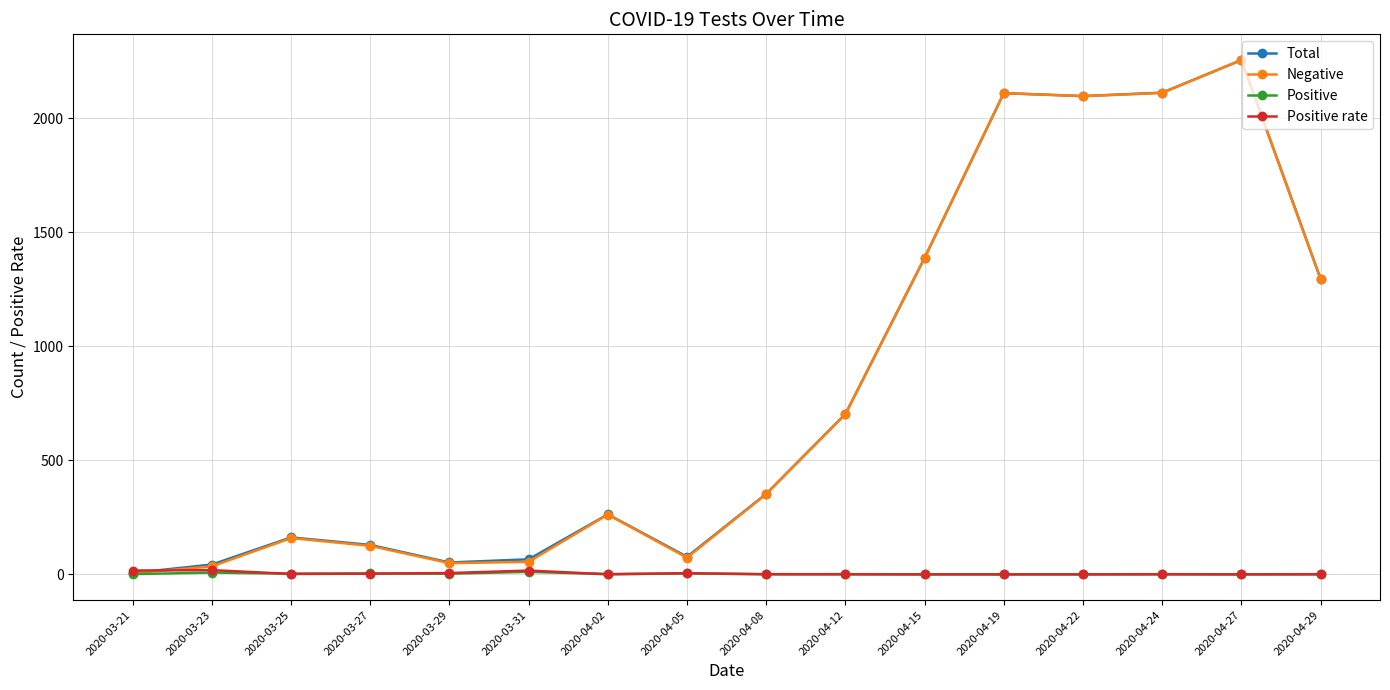

At how many categories does at least one series exceed 944?

6